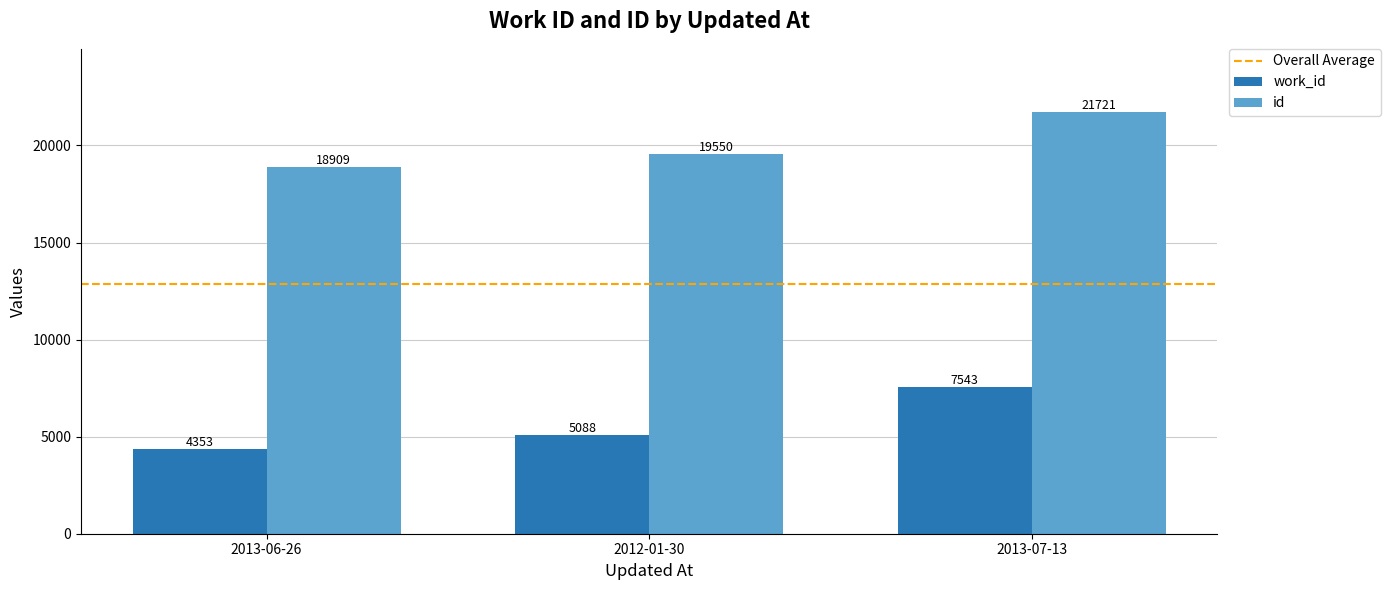

How many values in the work_id series are below 5088?

1